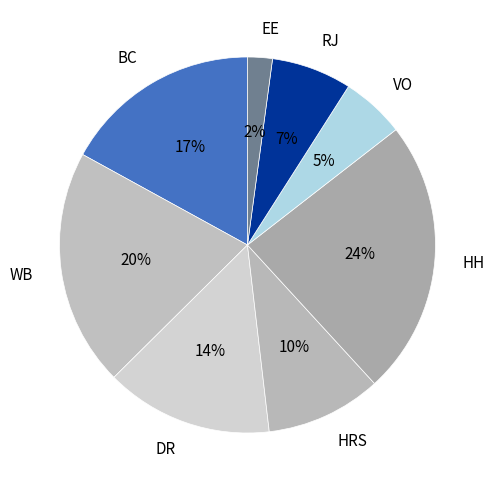

To the nearest percent, what percentage of the pie is BC?

17%